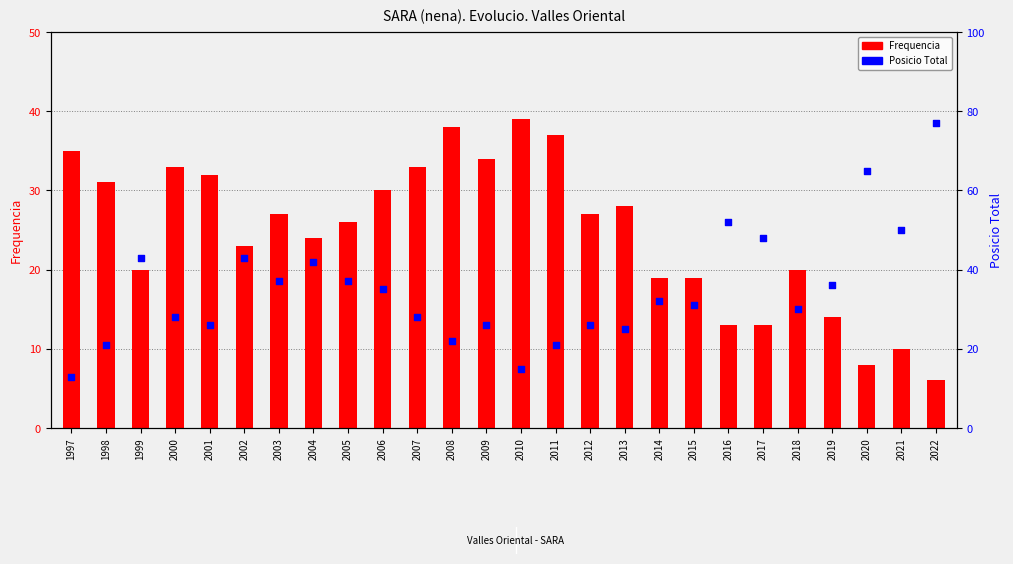

What is the total value across all series at 2004?

66